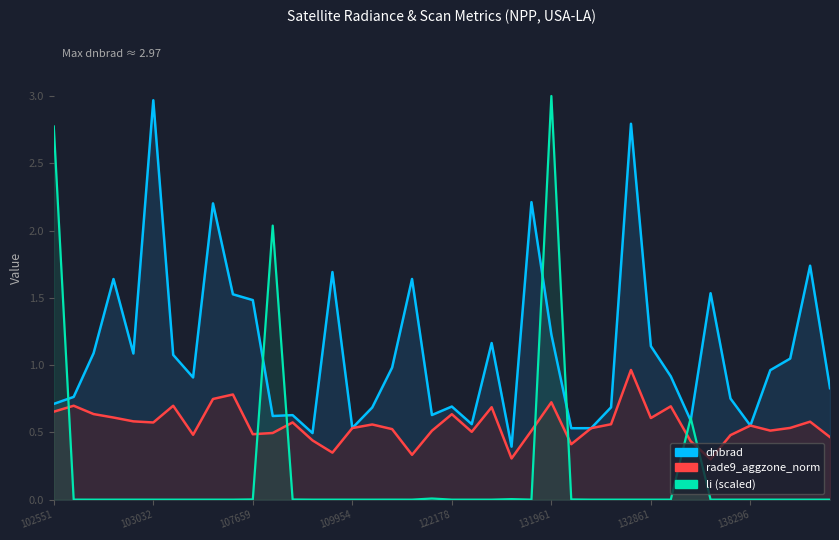

At which label is rade9_aggzone_norm closest to 0?

137905